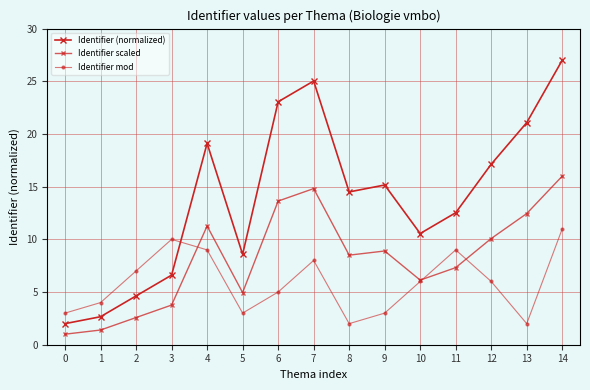

How many values in the Identifier (normalized) series exceed 14?

8